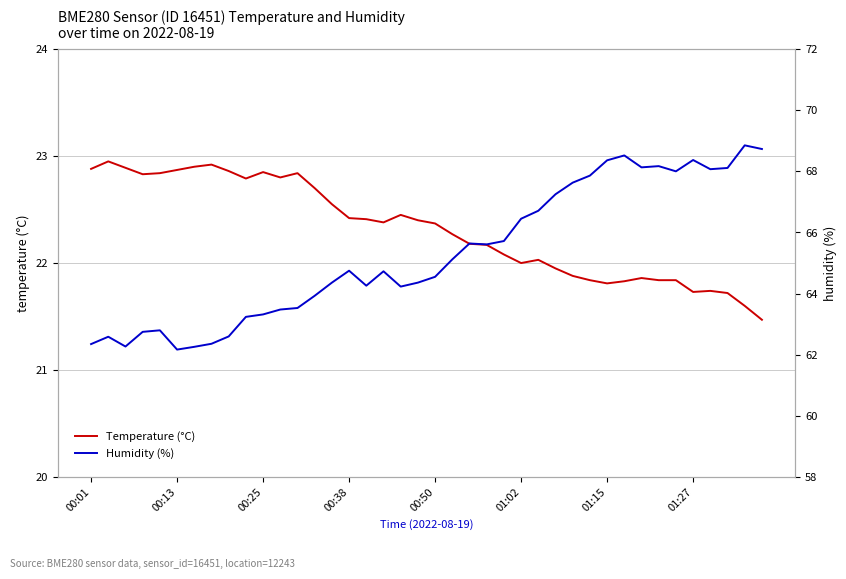

What is the difference between the maximum and second lowest values in the Humidity (%) series?

6.6